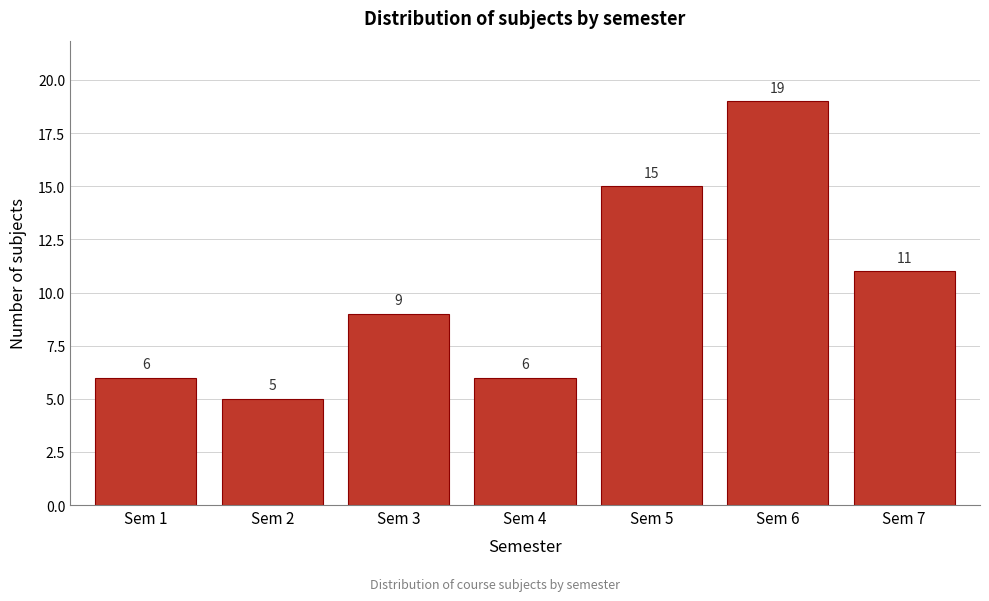

Reading left to right, extract all data points from this chart.

6	5	9	6	15	19	11